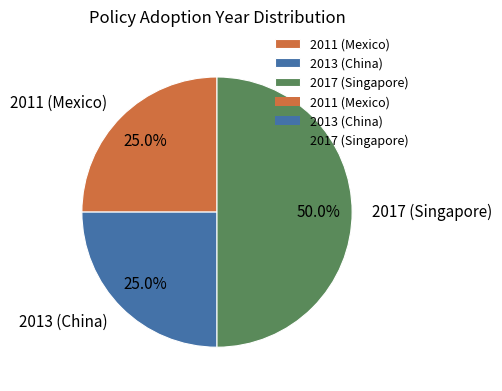

What is the largest slice in the pie chart?

2017 (Singapore)